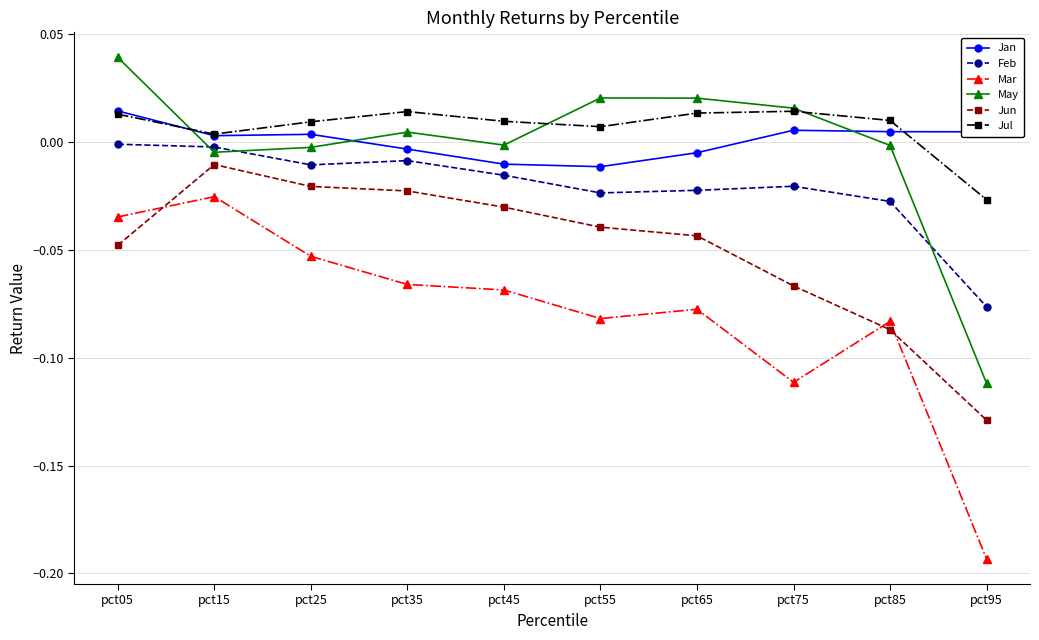

True or false: Jan and Feb cross at least once.

False